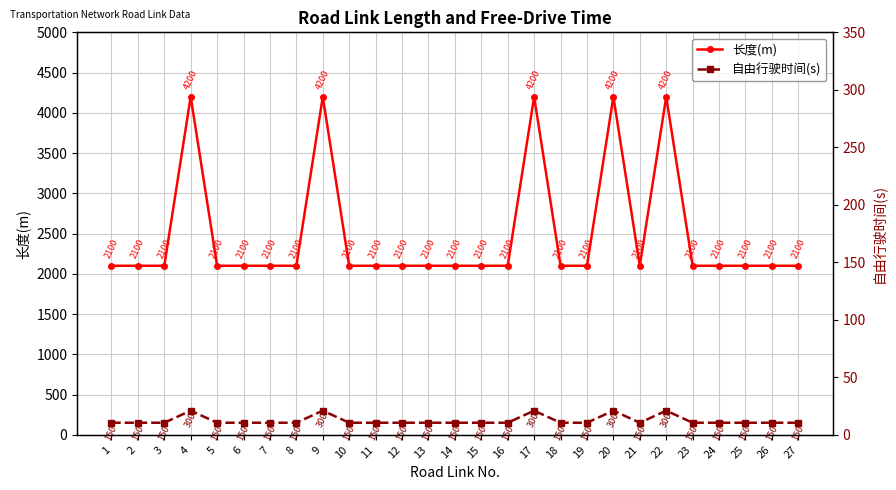

Between 27 and 17, which is larger?

17